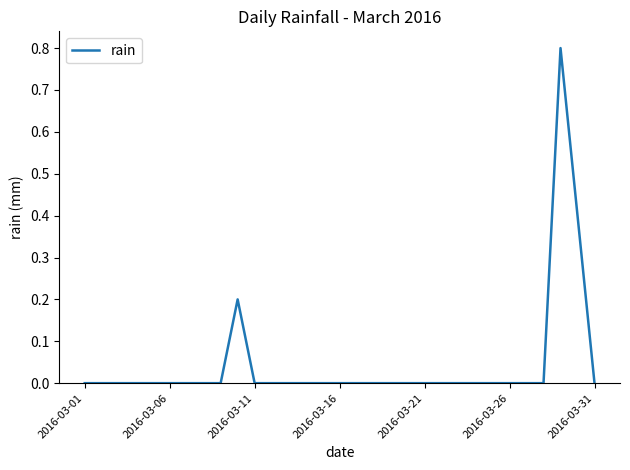

What is the maximum value shown in the chart?

0.8